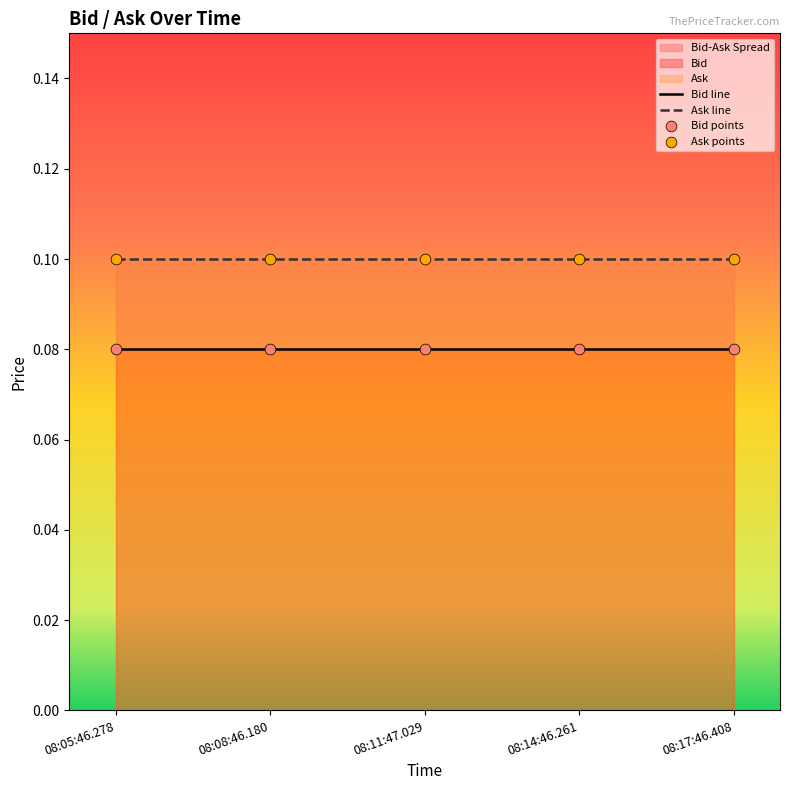

Which series has the largest total across all categories?

Ask line